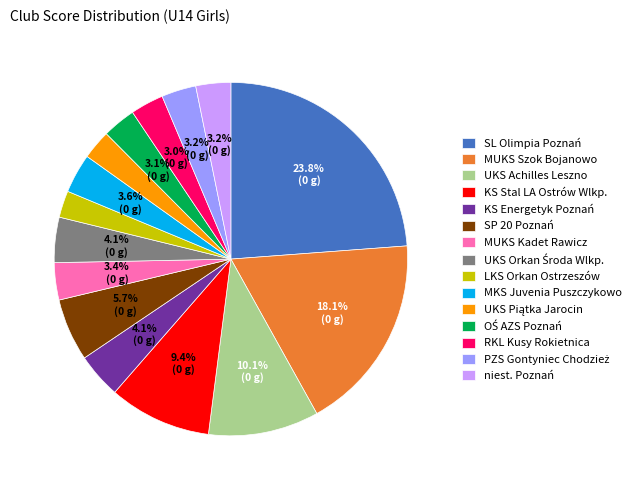

To the nearest percent, what percentage of the pie is SP 20 Poznań?

6%